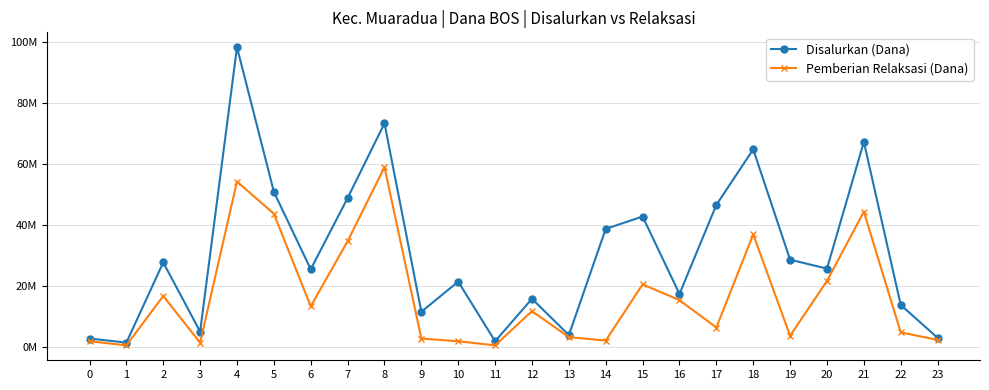

Is it true that Disalurkan (Dana) equals 37601497 at 6?

False